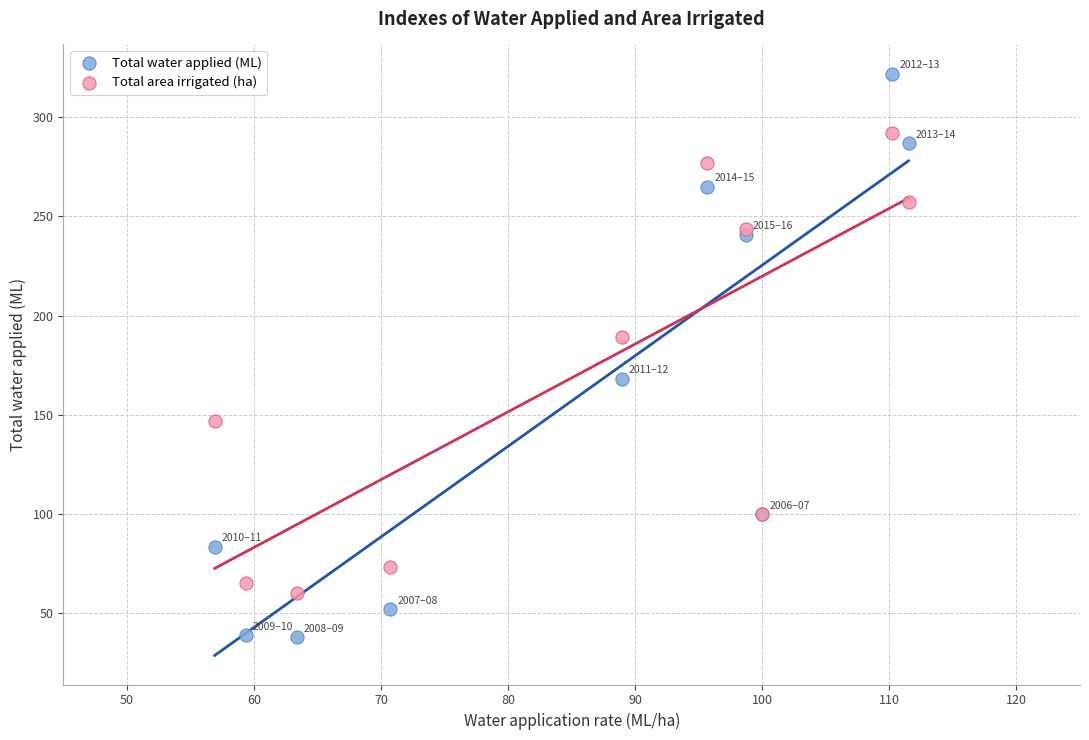

Which series has the largest Y range (max minus min)?

Total water applied (ML)